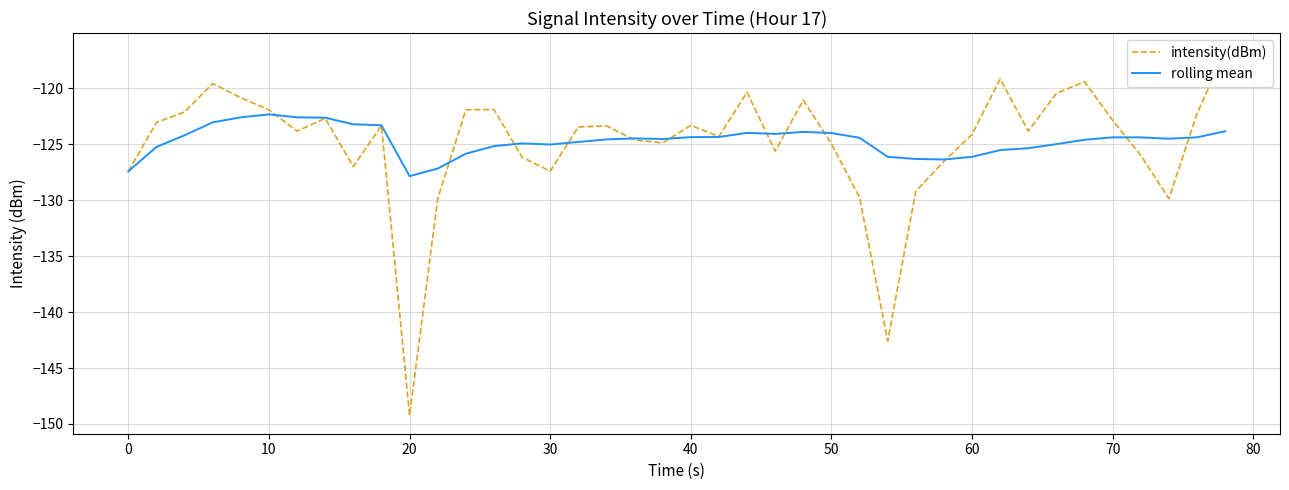

Which series has the widest spread of values?

intensity(dBm)